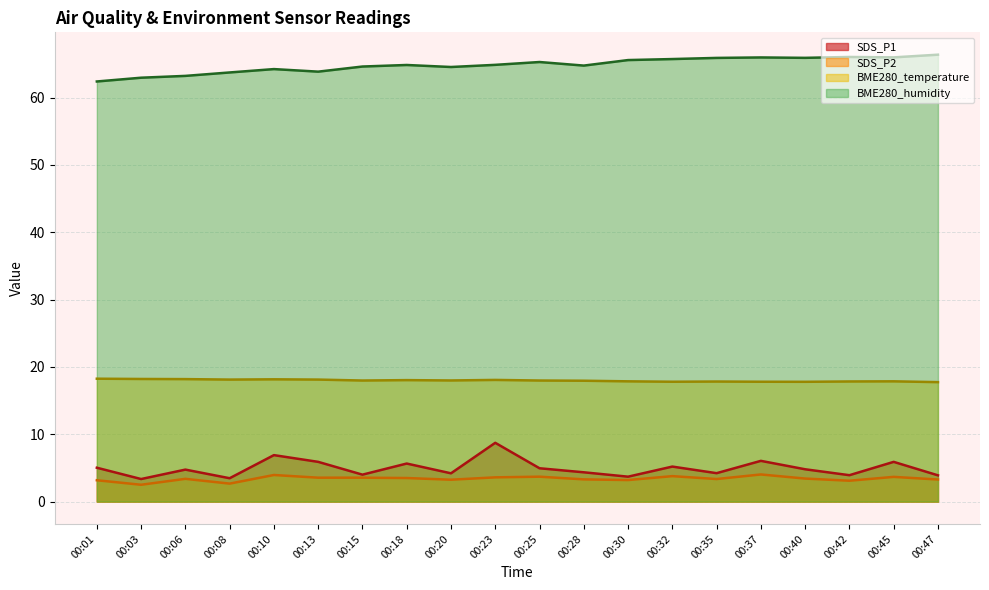

Which series has the largest total across all categories?

BME280_humidity